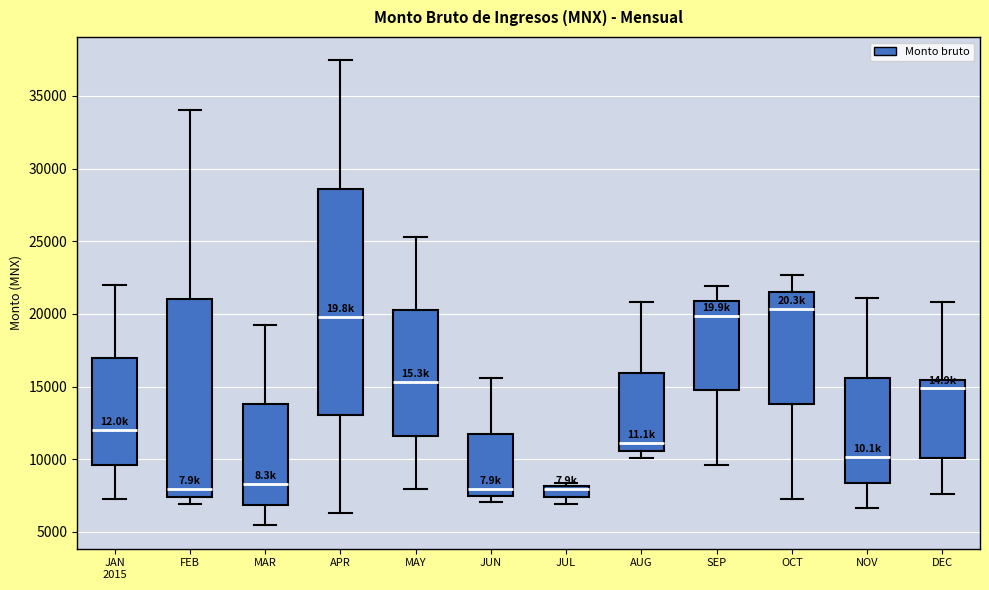

Where does the lower whisker of the box for SEP end on the y-axis? The values are not printed on the chart, so give them approximately, as read against the axis.

9500